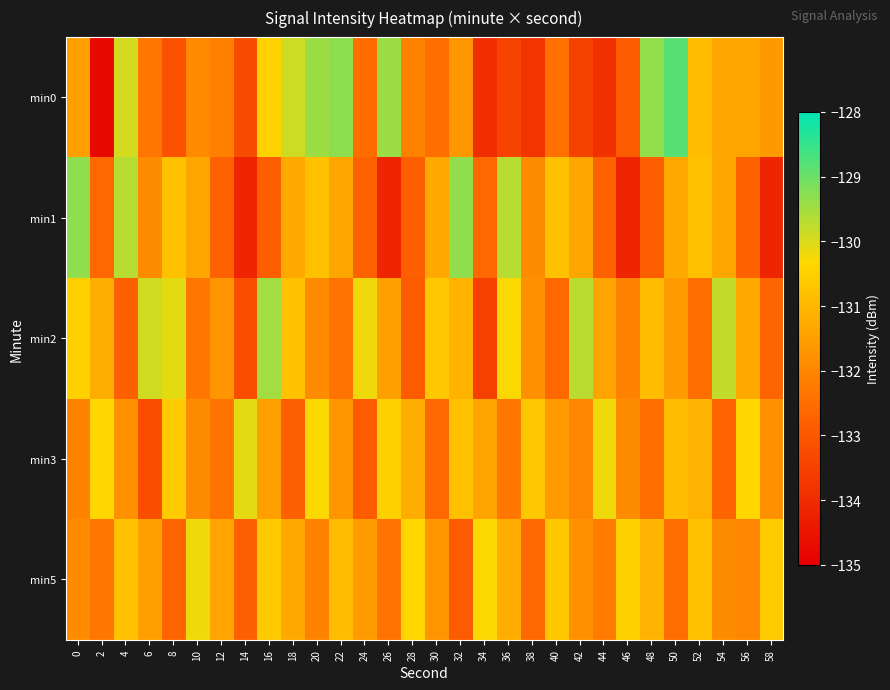

What is the spread (max minus min) of values at 42?

3.8